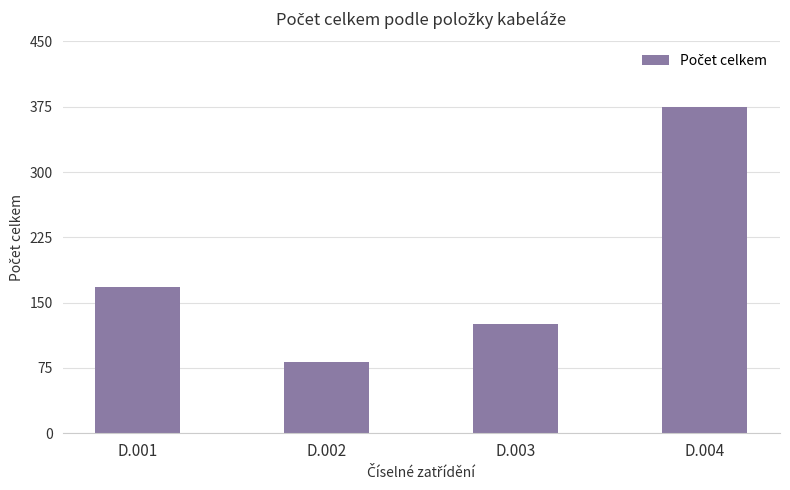

What value does the data have at D.001, to the nearest 10?

170